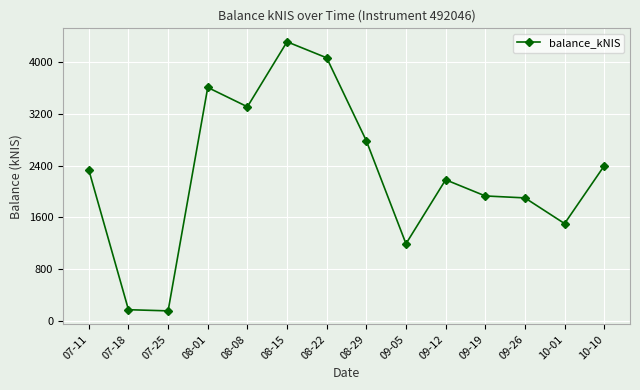

What is the difference between the second highest and second lowest values?

3903.1